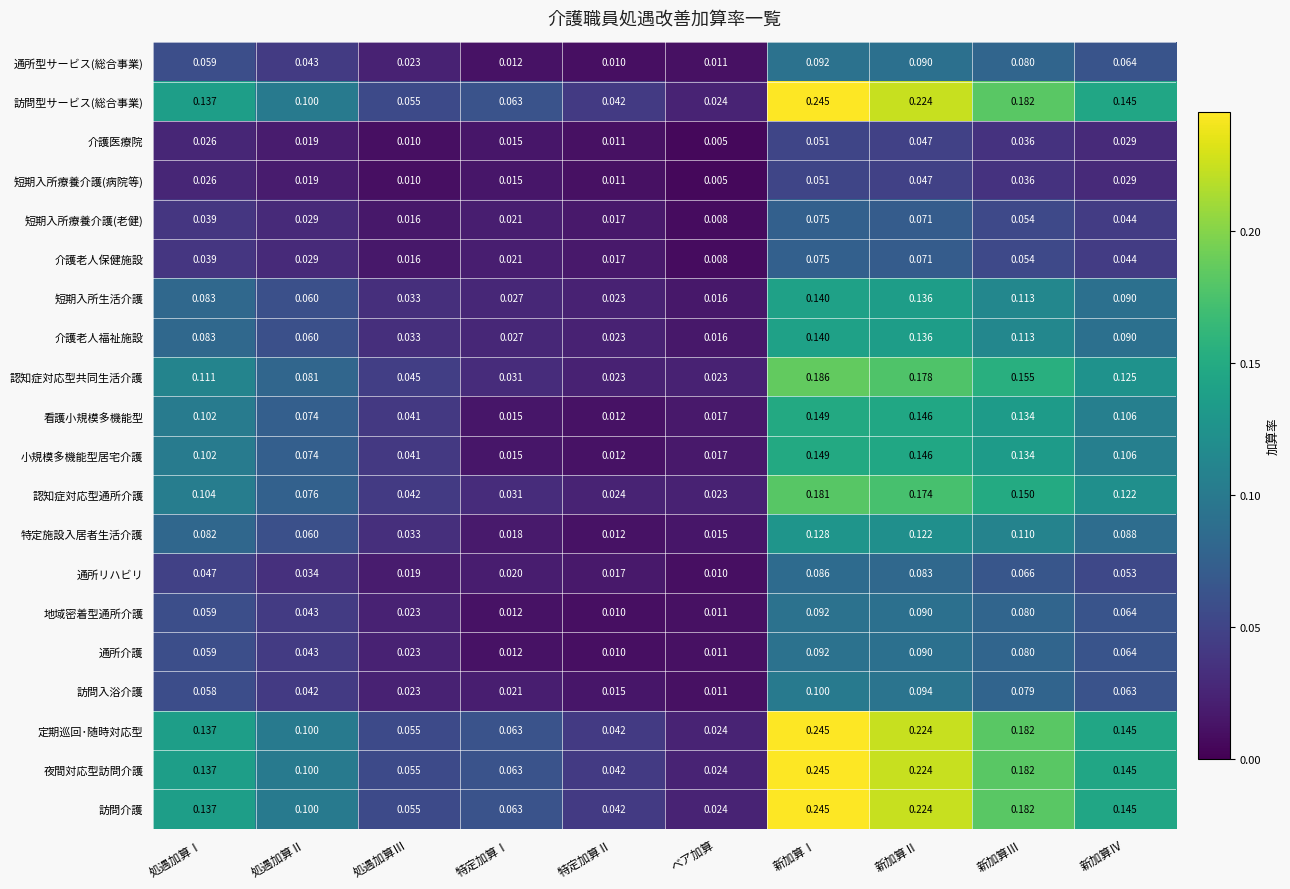

List the labels in order of 短期入所生活介護 value, largest first.

新加算Ⅰ, 新加算Ⅱ, 新加算Ⅲ, 新加算Ⅳ, 処遇加算Ⅰ, 処遇加算Ⅱ, 処遇加算Ⅲ, 特定加算Ⅰ, 特定加算Ⅱ, ベア加算